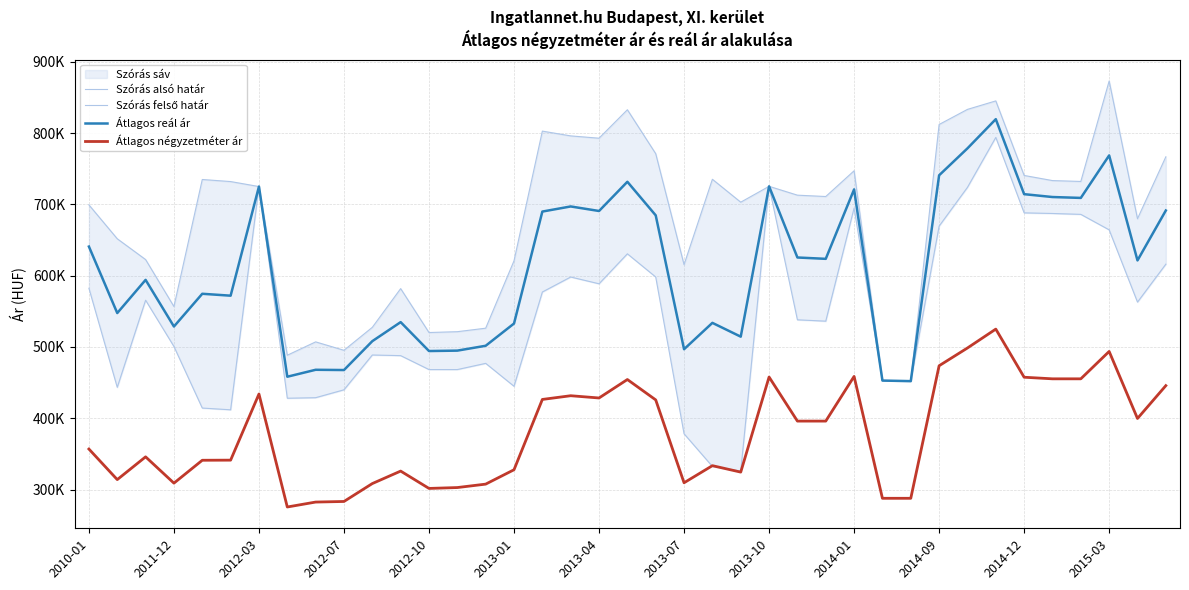

How many intersections are there between Átlagos négyzetméter ár and Szórás alsó határ?

2